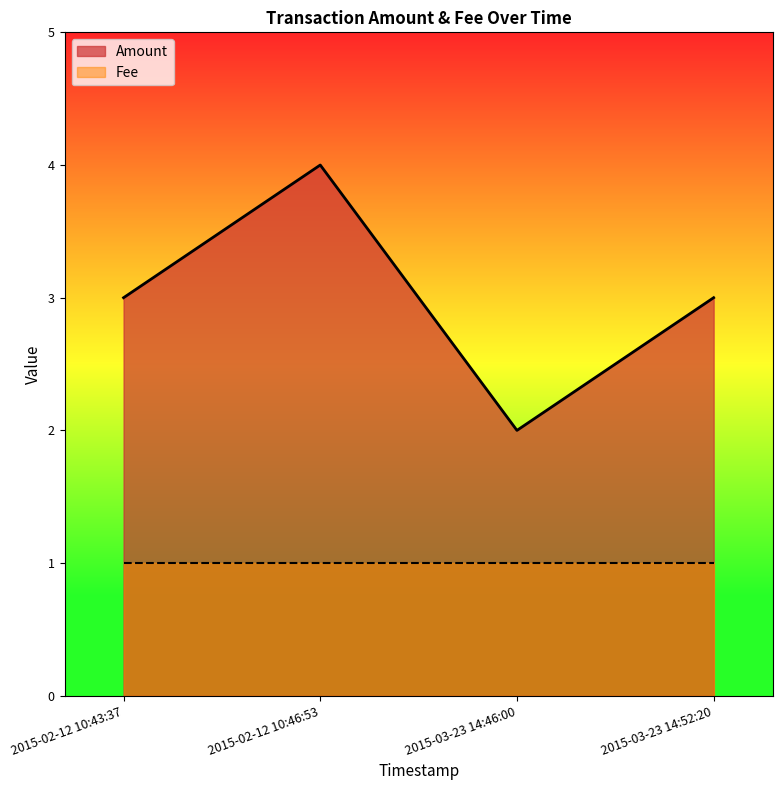

What is the sum of the values at 2015-02-12 10:46:53 and 2015-02-12 10:43:37?

7